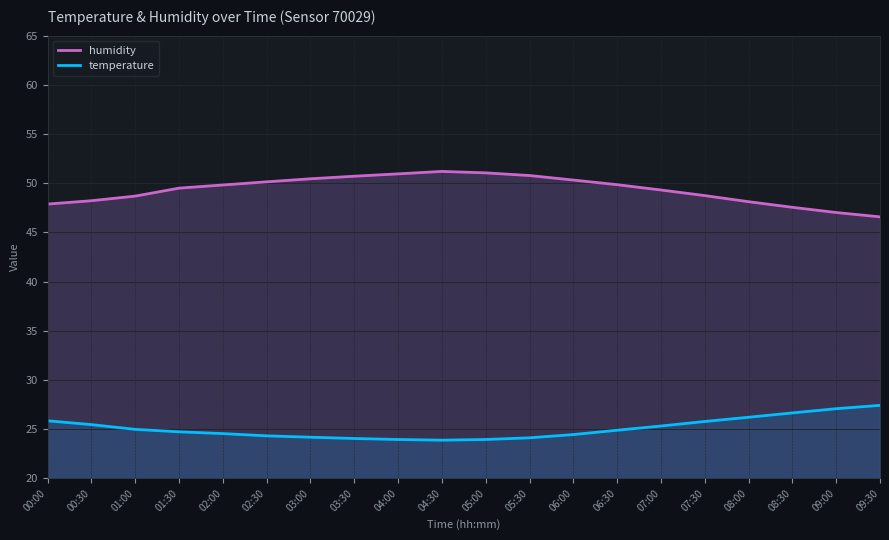

The value of humidity at 05:00 is 32.4. True or false?

False